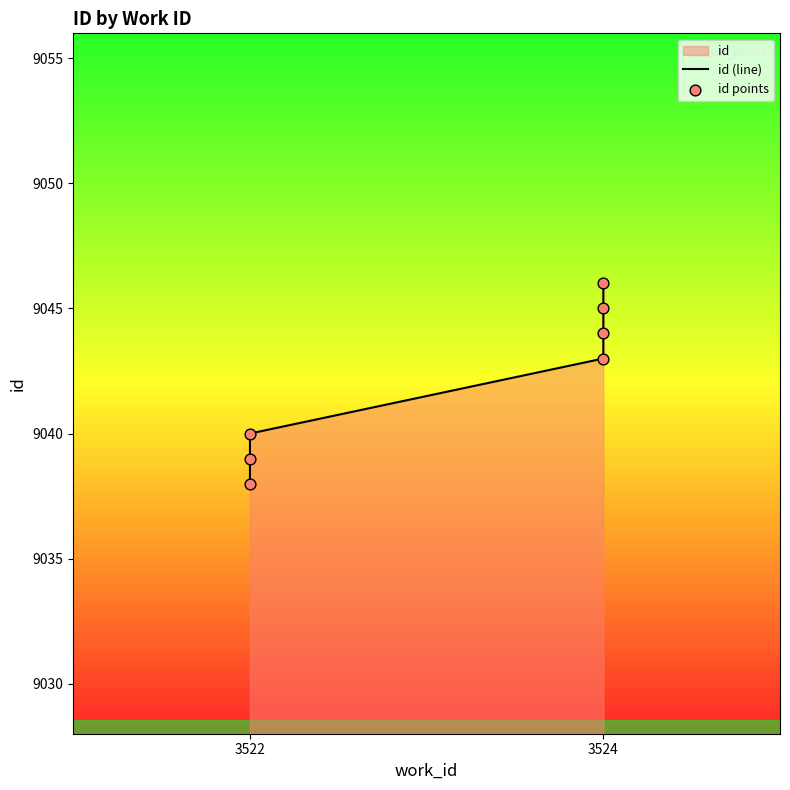

Is the value of id (line) at 3522 greater than the value of id points at 3522?

No